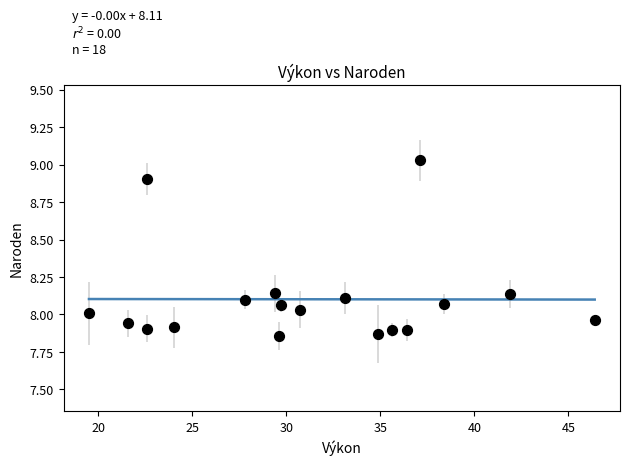

What is the range of Y values (max minus min)?

1.2